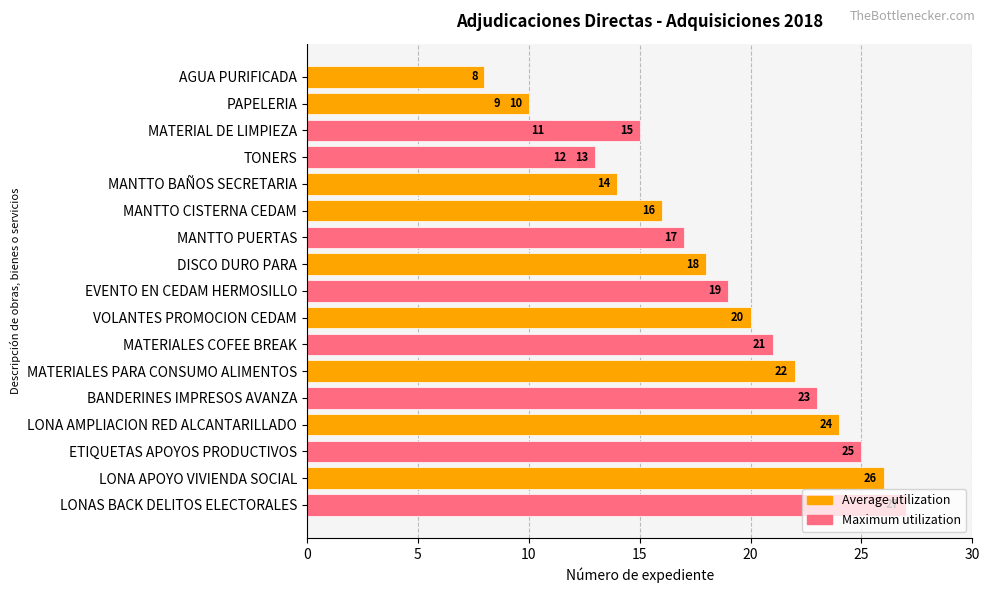

What value does the data have at 5, to the nearest 5?

10